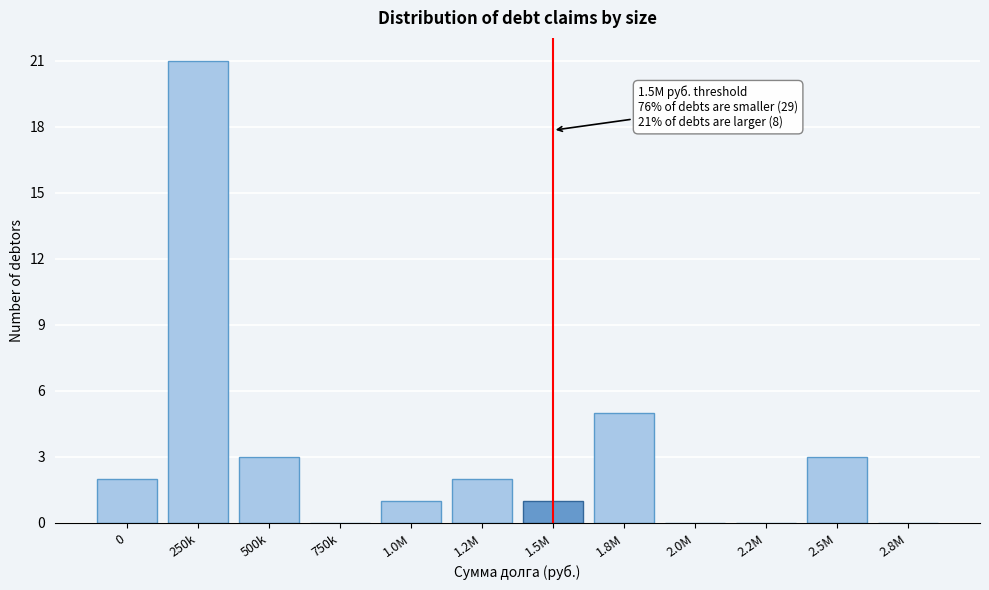

What is the maximum value shown in the chart?

21